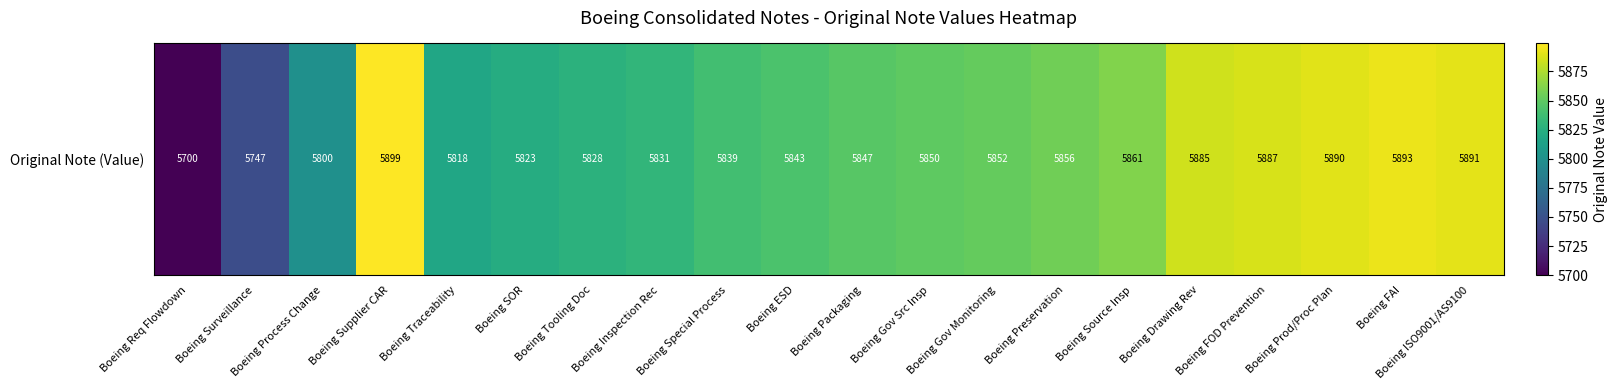

What is the difference between the second highest and second lowest values?

146